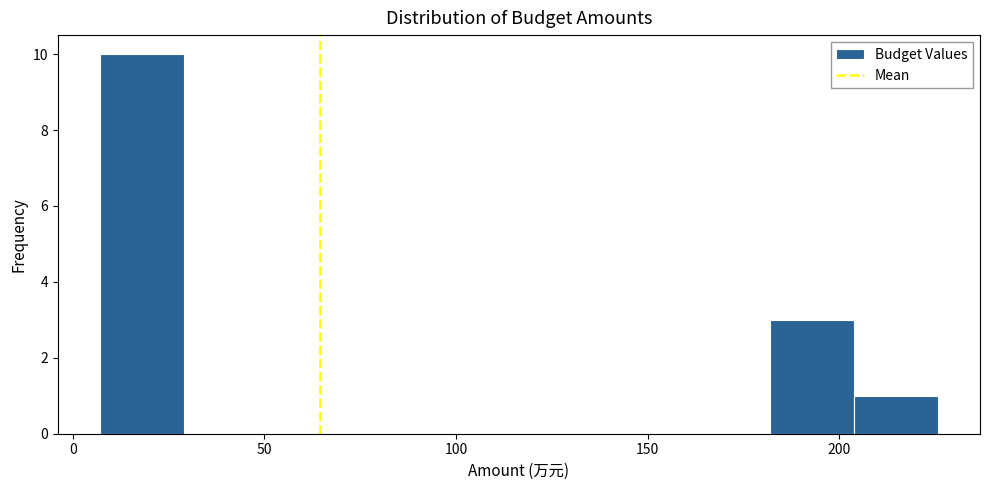

Reading left to right, transcribe this chart: for each bar, give the range it covers on the x-axis and its height. Neither the bar edges nor the heights are printed on the chart, so give them approximately, as read against the axes.

5 to 30: 10
30 to 50: 0
50 to 75: 0
75 to 95: 0
95 to 115: 0
115 to 140: 0
140 to 160: 0
160 to 180: 0
180 to 205: 3
205 to 225: 1